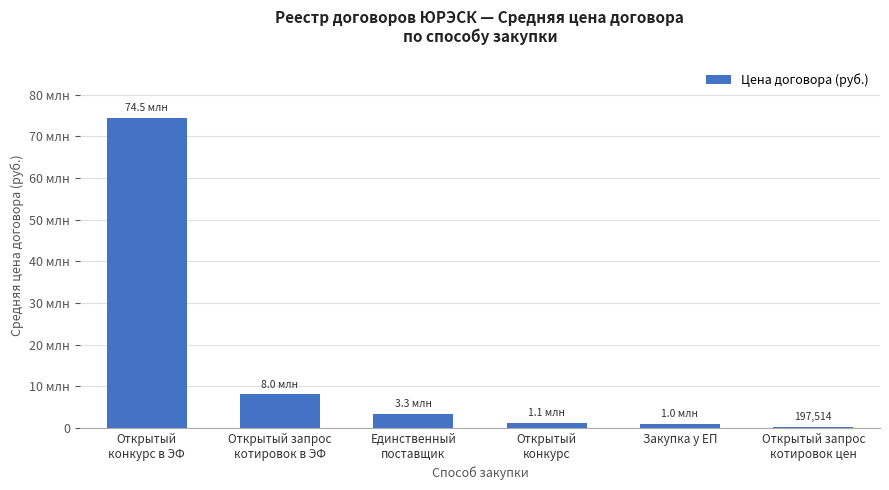

What is the change in value from Открытый запрос
котировок в ЭФ to Закупка у ЕП?

-6987600.0